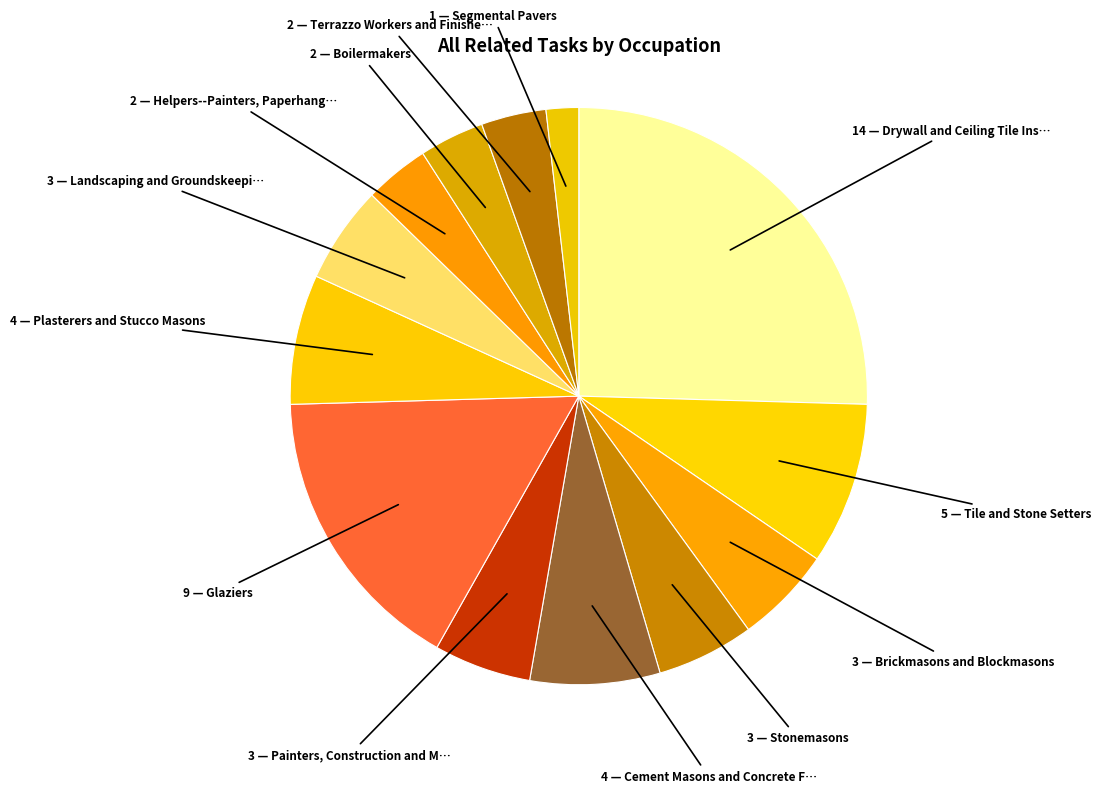

To the nearest percent, what is the difference between the largest and smallest slice percentages?

24%